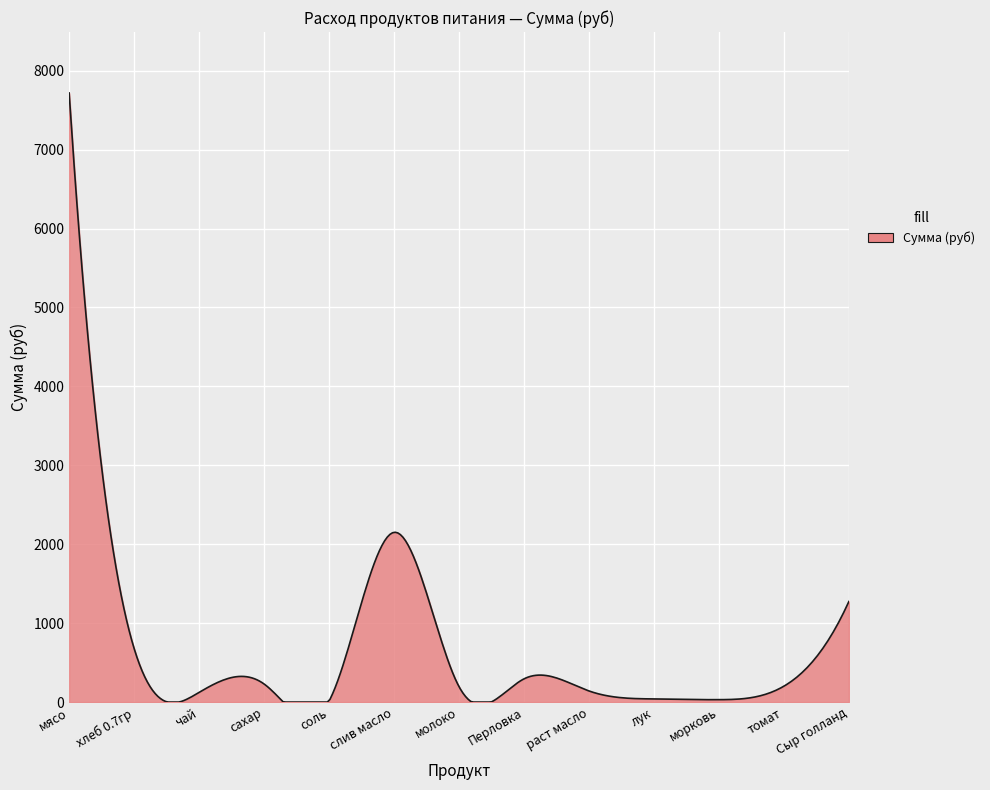

What is the greatest value displayed?

7717.5